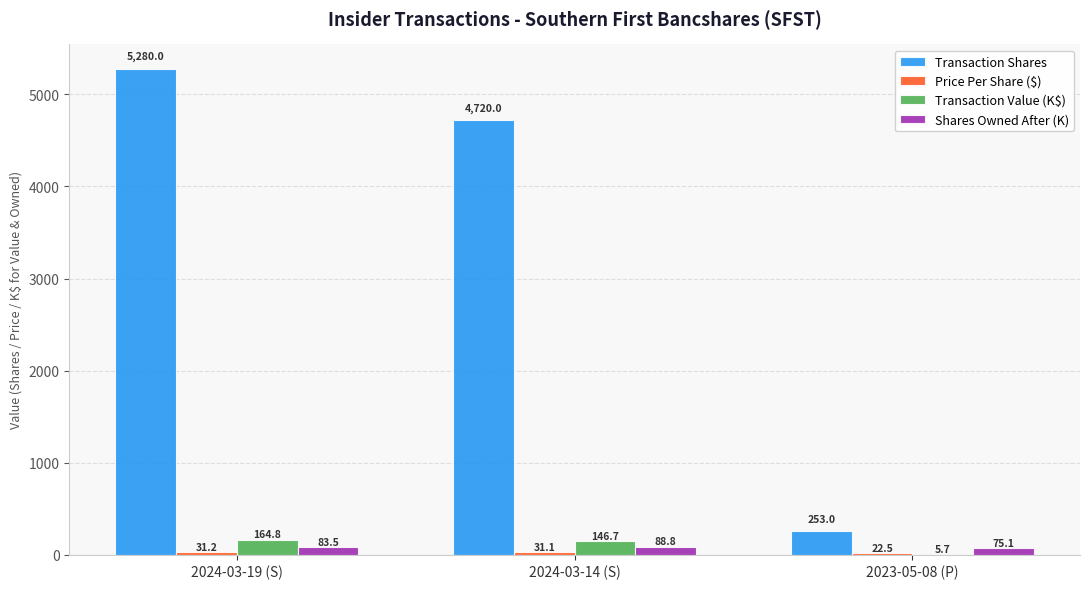

Which series has the largest total across all categories?

Transaction Shares